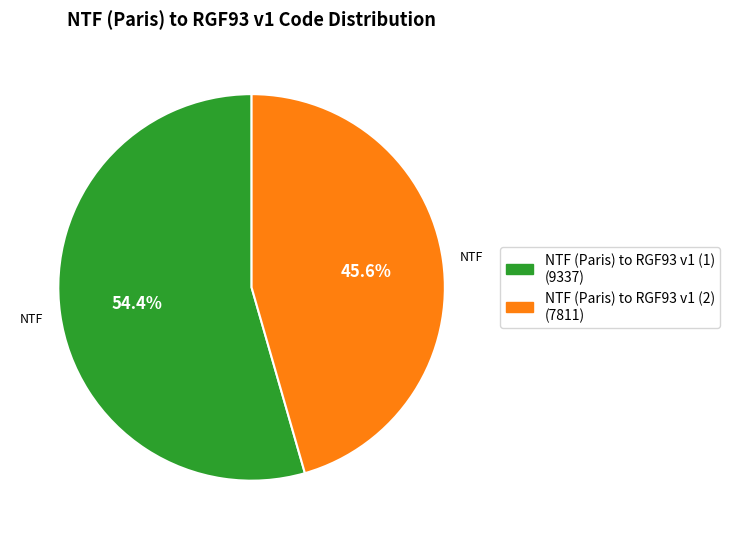

What is the smallest slice in the pie chart?

NTF (Paris) to RGF93 v1 (2)